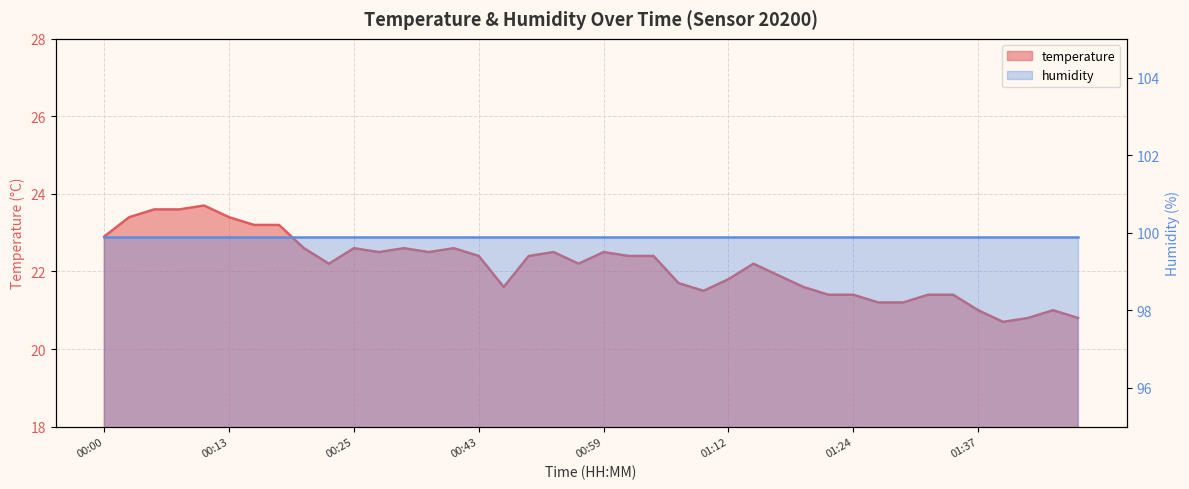

What is the average value?

22.1